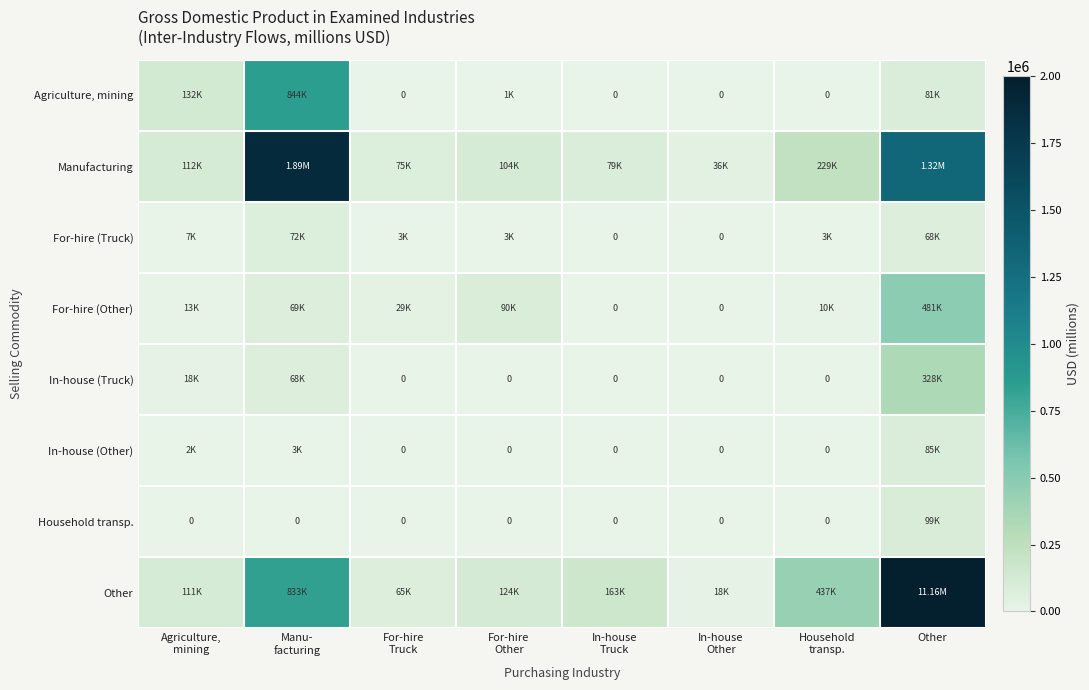

Between In-house
Other and In-house
Truck, which is larger?

In-house
Other